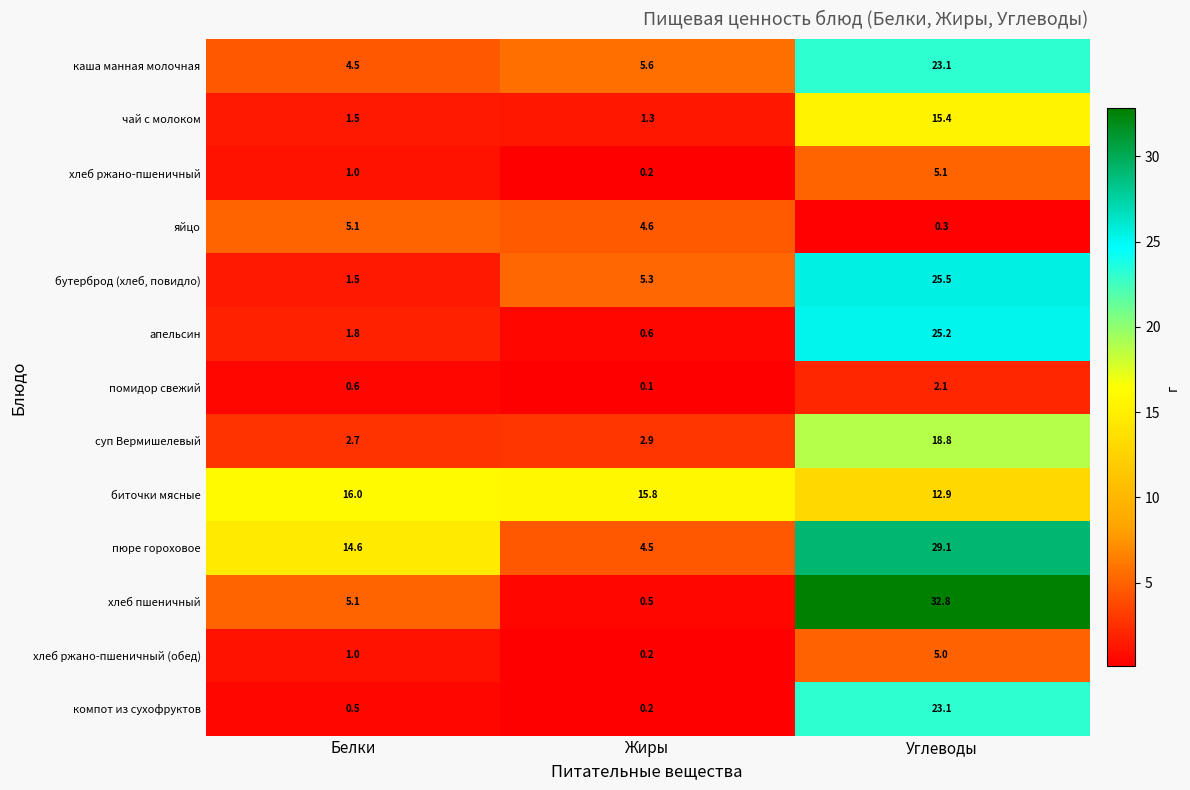

What value does the яйцо series have at Углеводы?

0.3